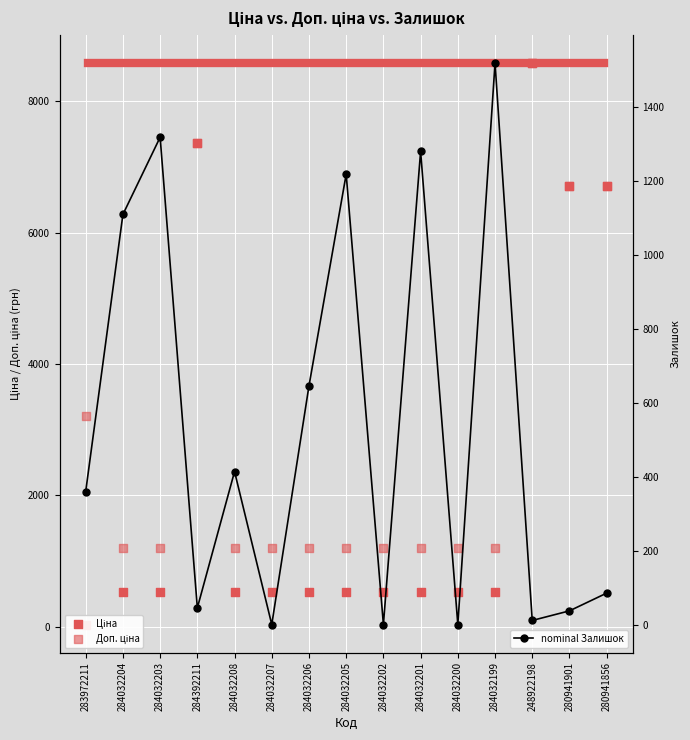

At which category is the sum across all series the highest?

248922198